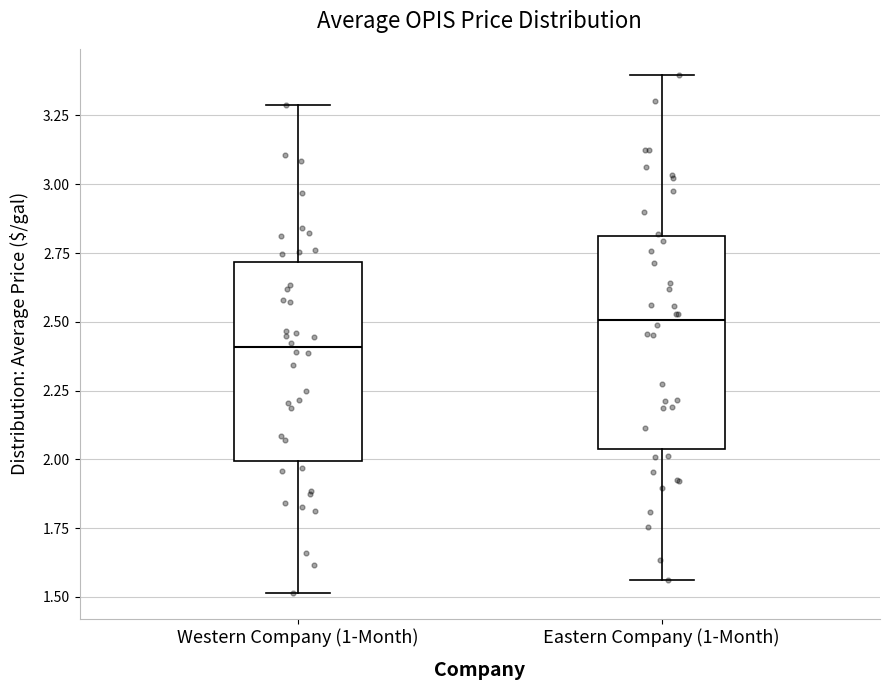

Where is the lower edge of the box for Eastern Company (1-Month) on the y-axis? The values are not printed on the chart, so give them approximately, as read against the axis.

2.05